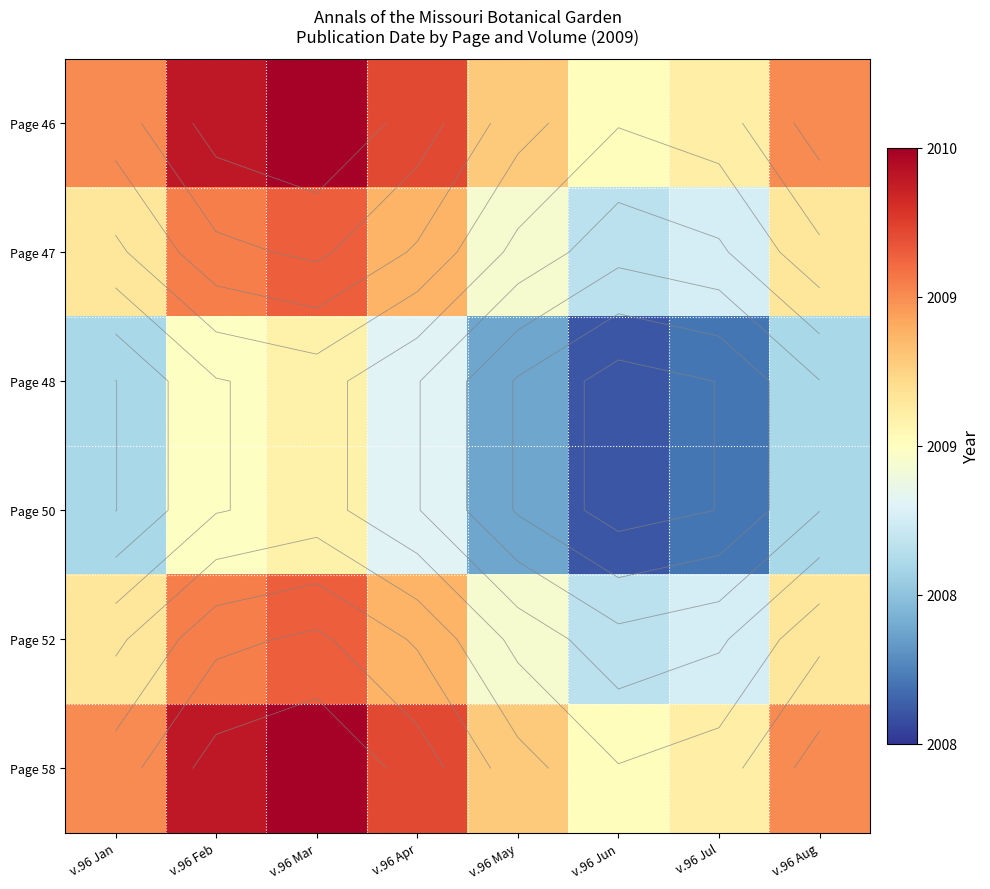

What is the difference between the highest and lowest values at v.96 Aug?

0.9